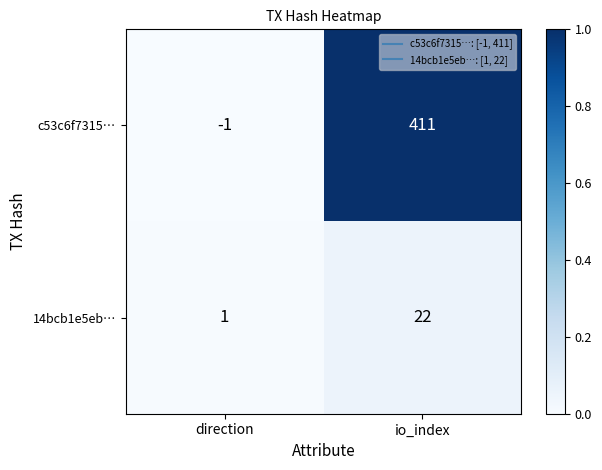

At how many categories does at least one series exceed 0?

2